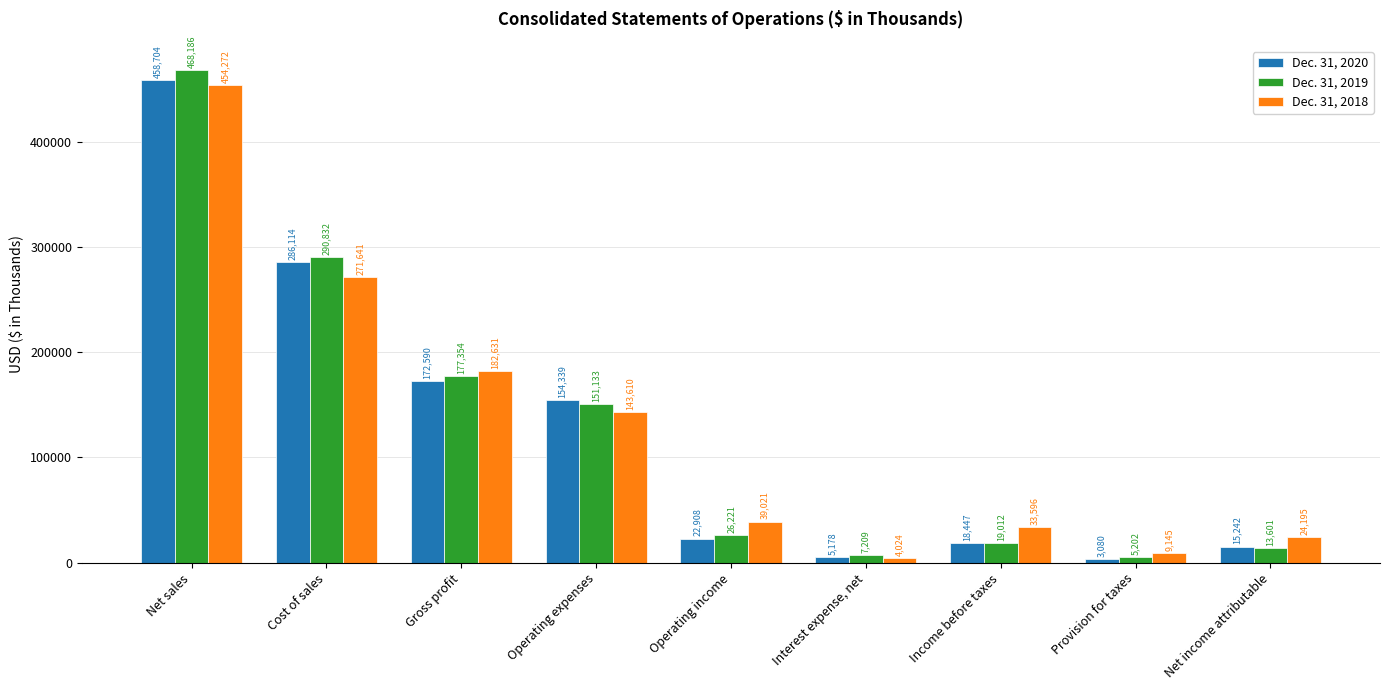

What is the average value of the Dec. 31, 2020 series?

126289